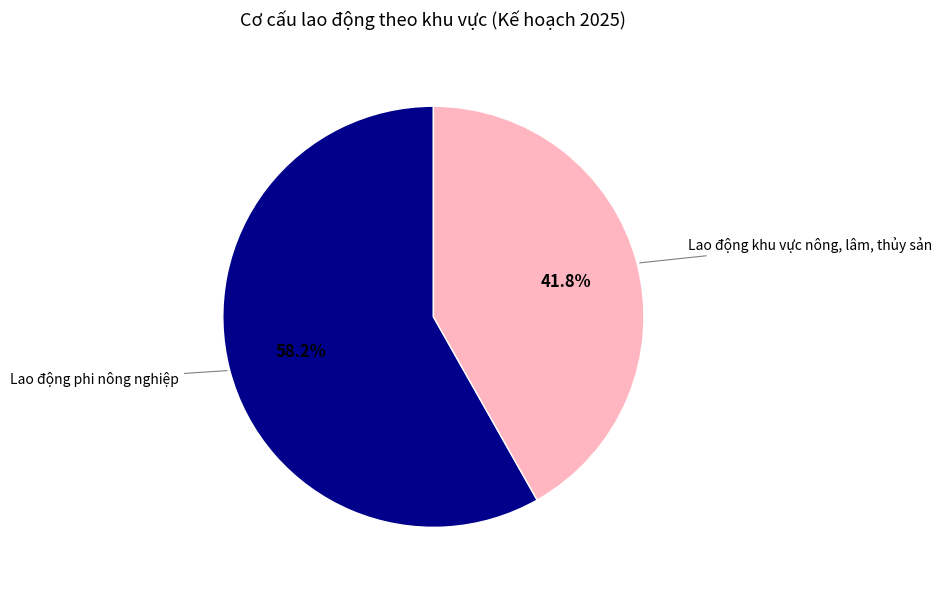

Between Lao động khu vực nông, lâm, thủy sản and Lao động phi nông nghiệp, which is larger?

Lao động phi nông nghiệp